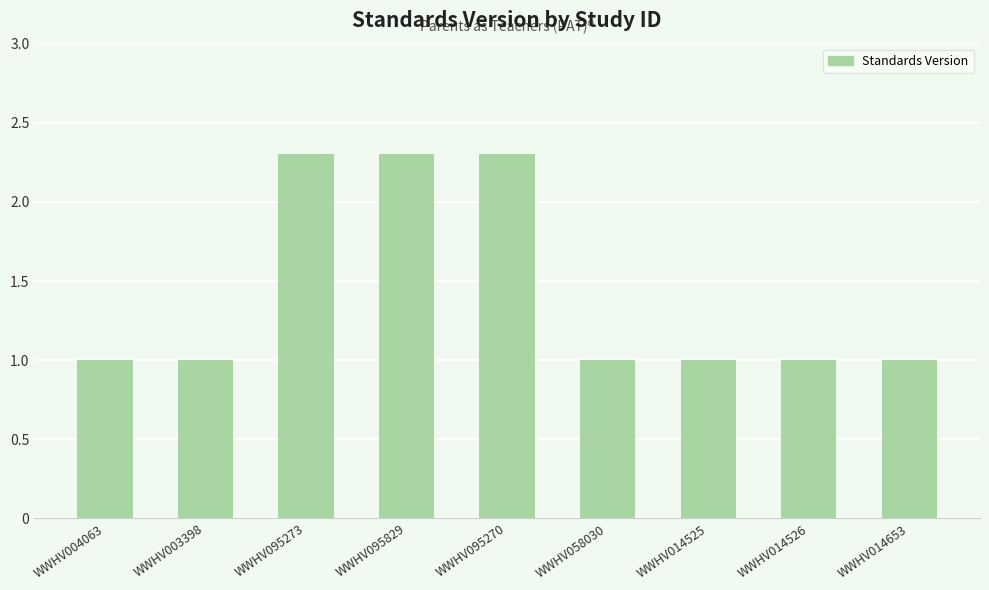

How many values are between 1 and 2?

6